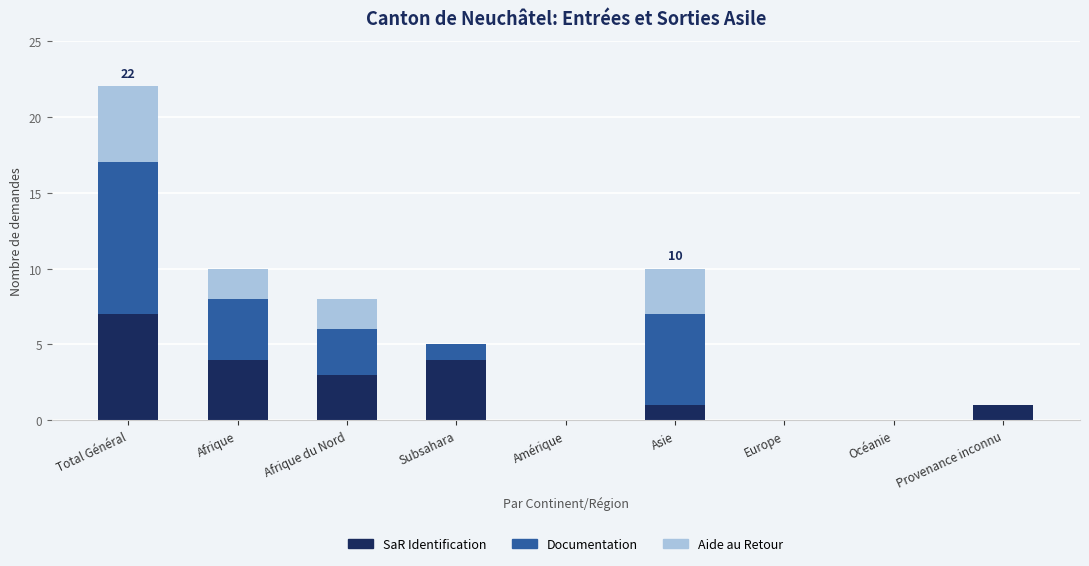

What is the sum of the SaR Identification values at Subsahara and Amérique?

4